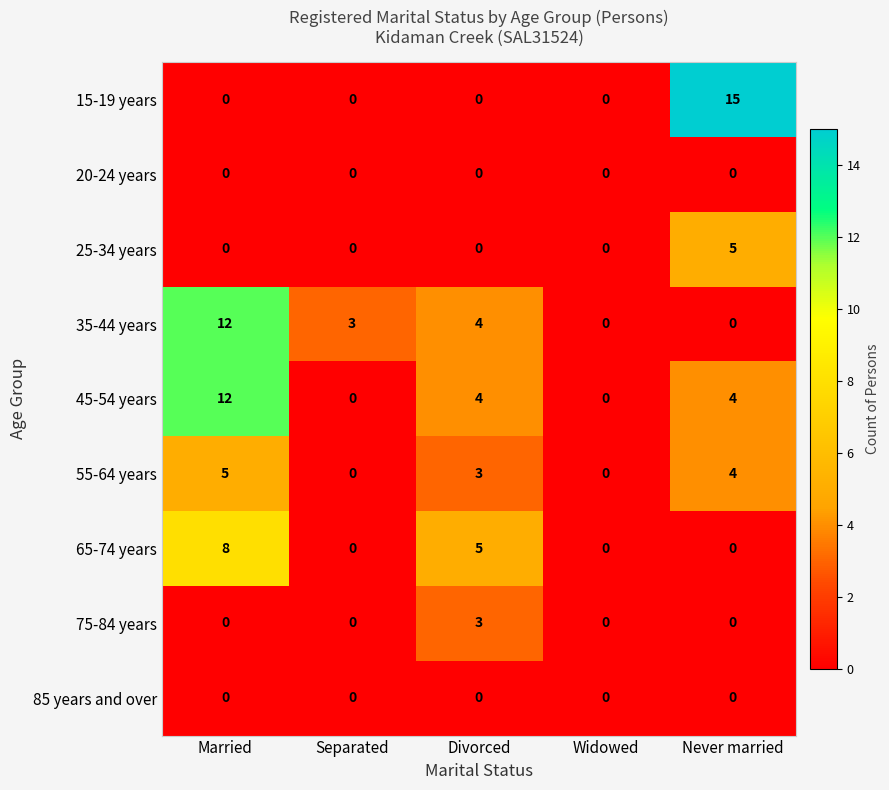

Which series has the largest total across all categories?

45-54 years